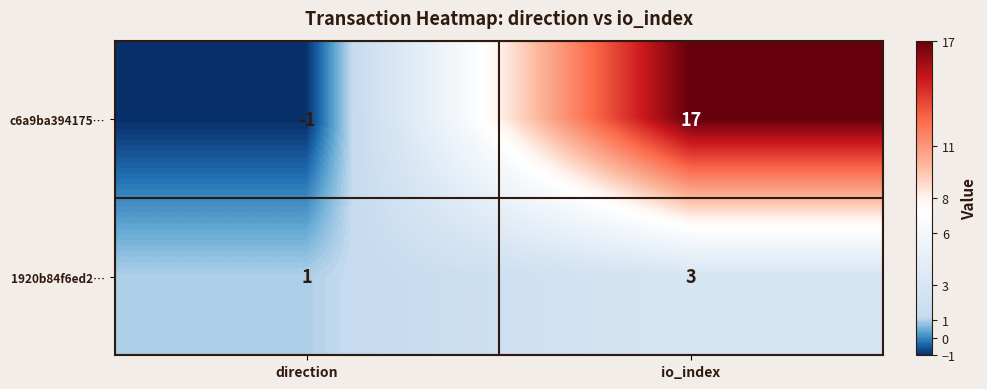

Reading left to right, transcribe all the data shown in this chart.

c6a9ba394175…: -1	17
1920b84f6ed2…: 1	3